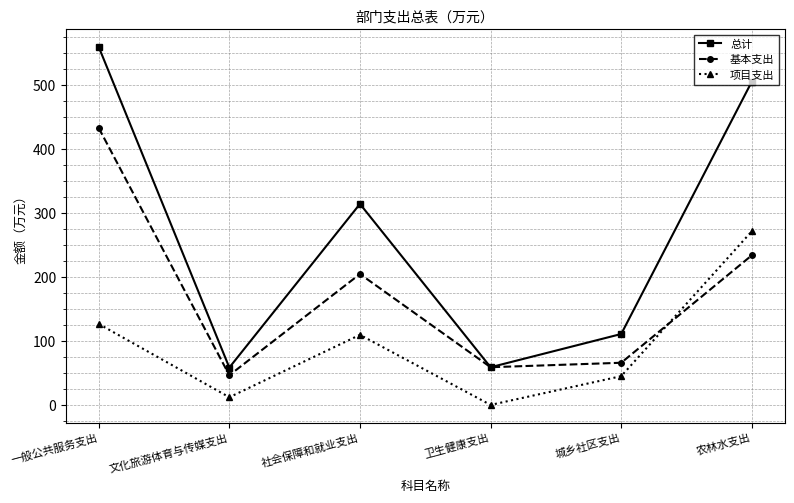

What is the highest value of the 项目支出 series?

271.8